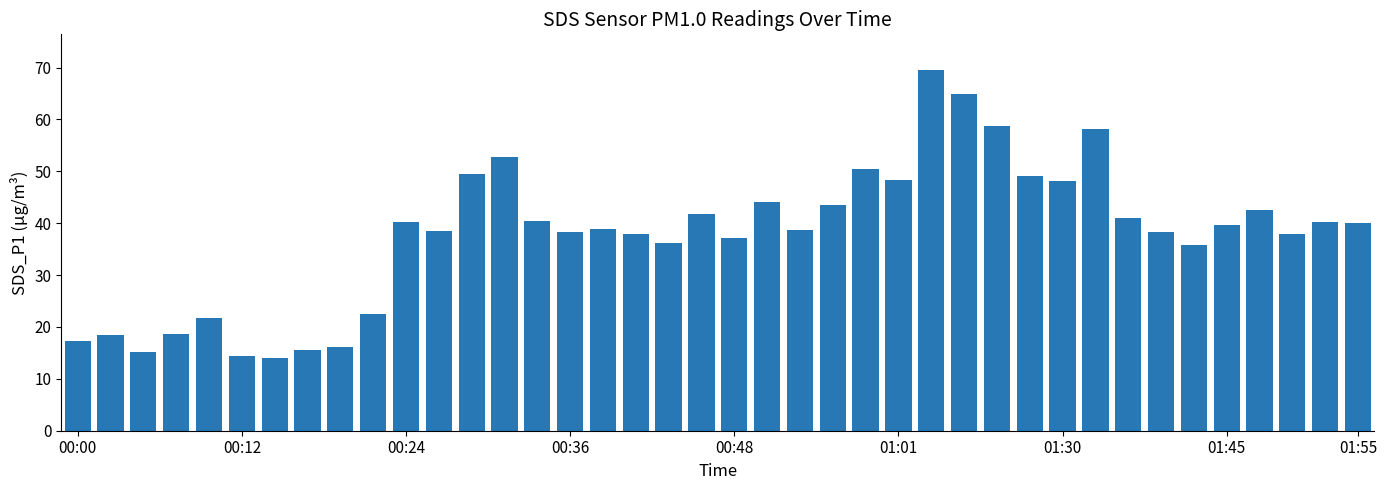

What is the value of the 16th bar from the left?

38.2